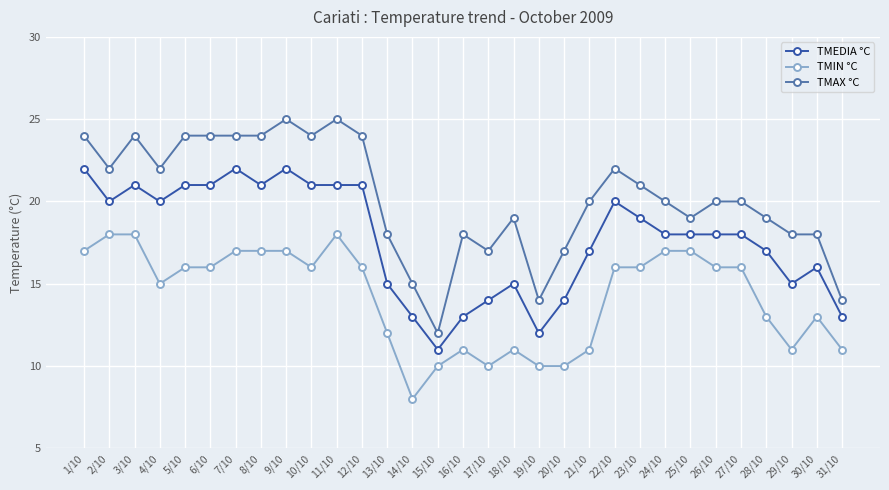

What is the difference between the TMAX °C values at 4/10 and 25/10?

3